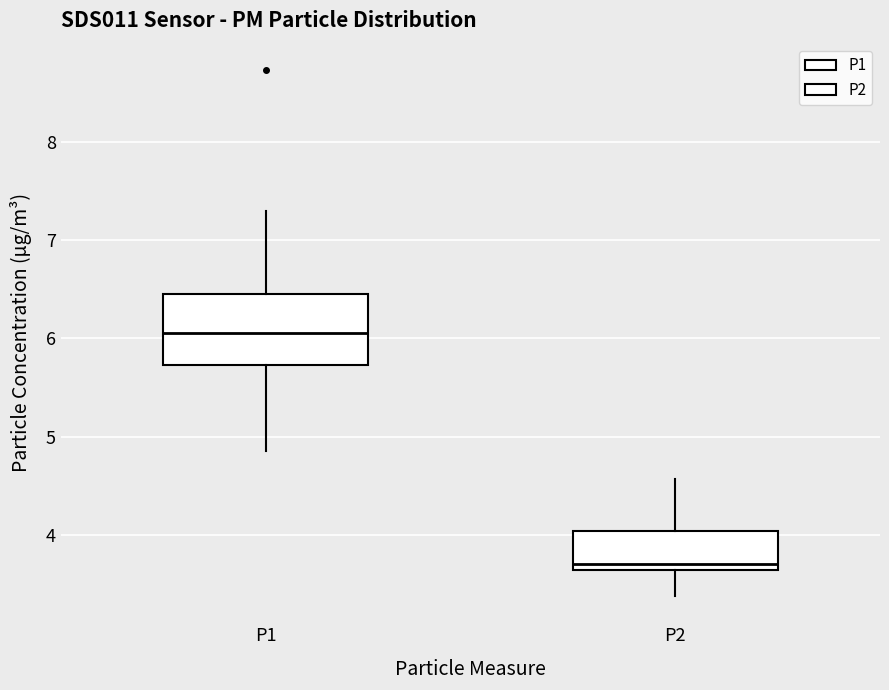

Reading left to right, transcribe this box plot: for each box, give where its median line is, the range the box spans, and where its two whiskers end, as read against the y-axis. The values are not printed on the chart, so give them approximately, as read against the axis.

P1: median 6.1, box 5.7 to 6.5, whiskers 4.9 to 7.3
P2: median 3.7, box 3.6 to 4.0, whiskers 3.4 to 4.6